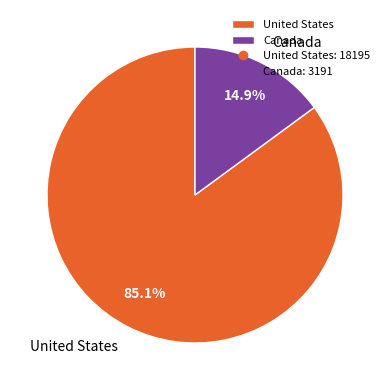

To the nearest percent, what percentage of the pie is Canada?

15%